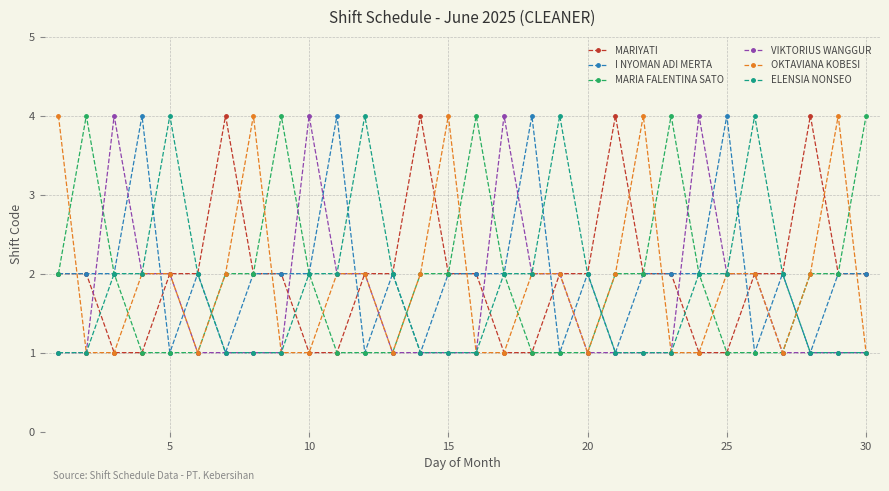

What is the average value of the ELENSIA NONSEO series?

2